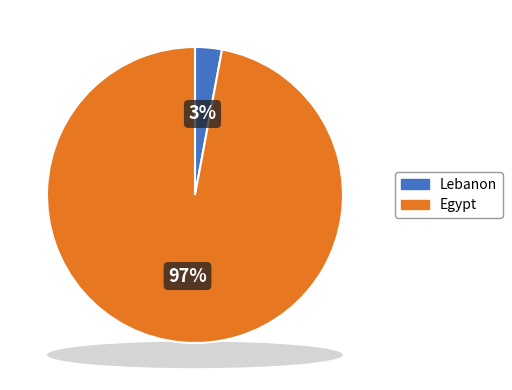

Which category has the smallest portion of the pie?

Lebanon